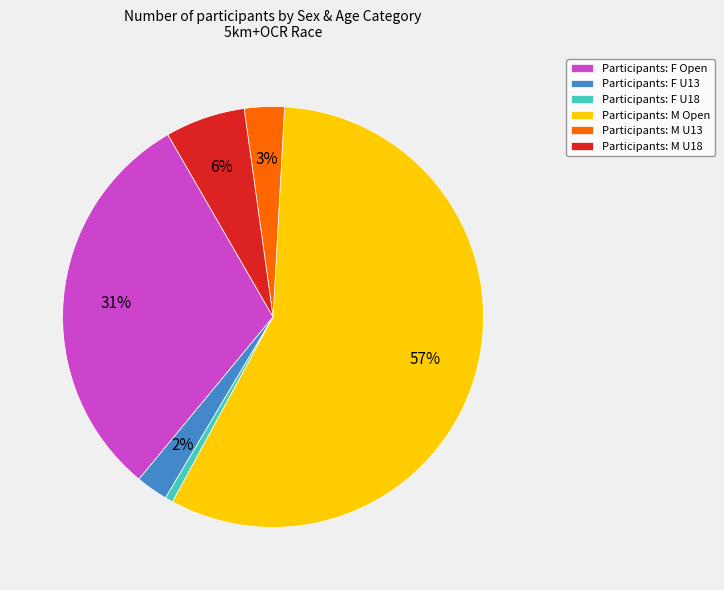

How many segments does this pie chart have?

6